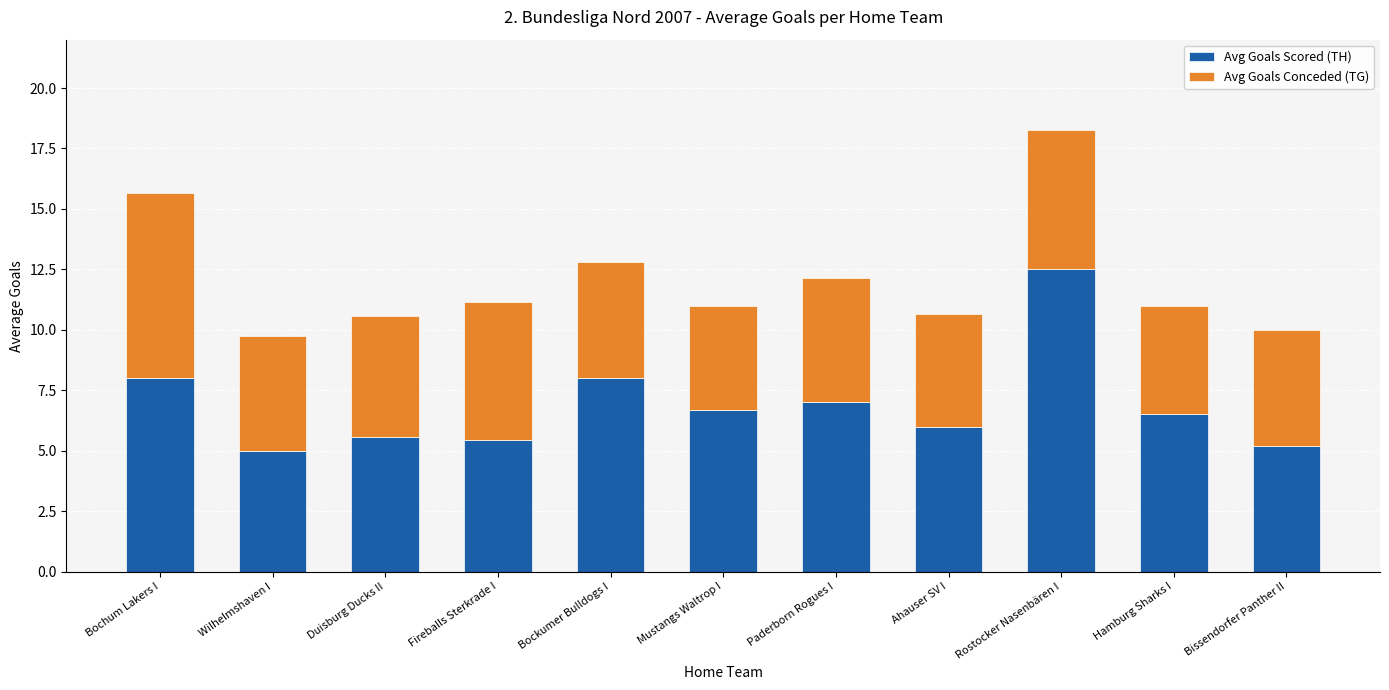

Is it true that Avg Goals Scored (TH) equals 6.5 at Hamburg Sharks I?

True